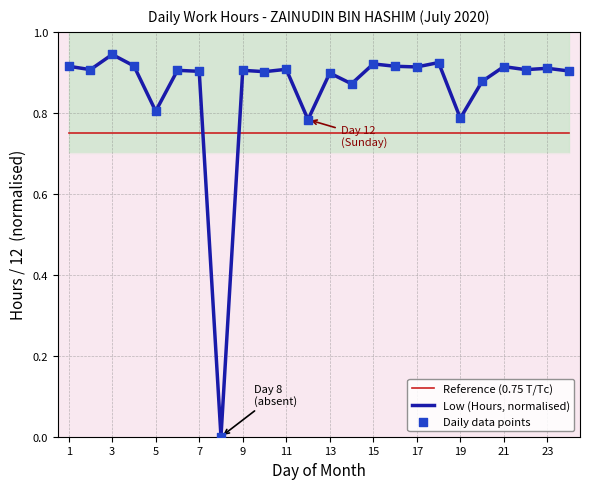

Which series has the largest total across all categories?

Low (Hours, normalised)